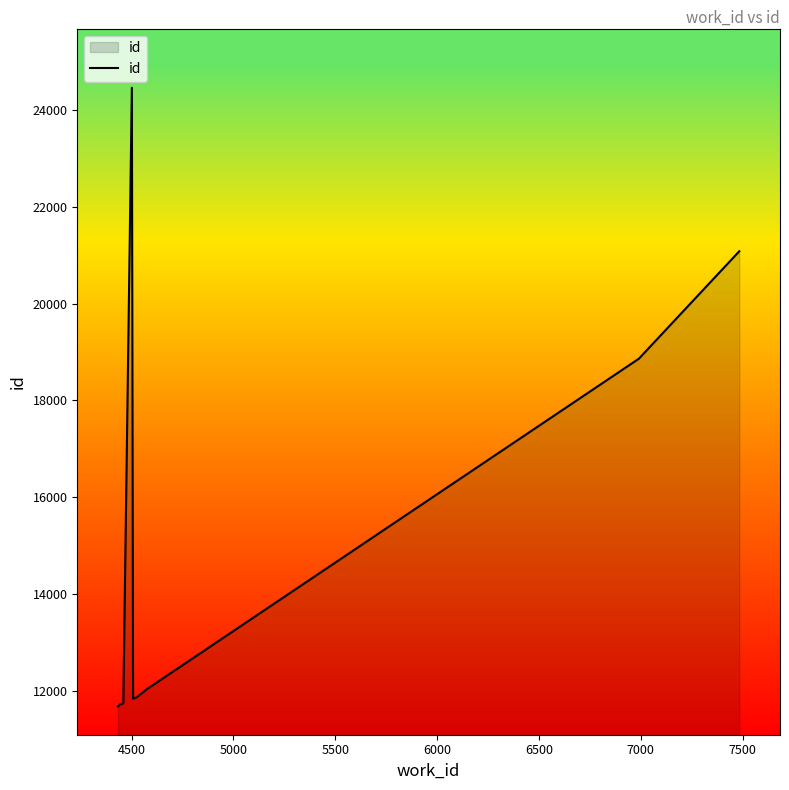

What is the maximum value shown in the chart?

24460